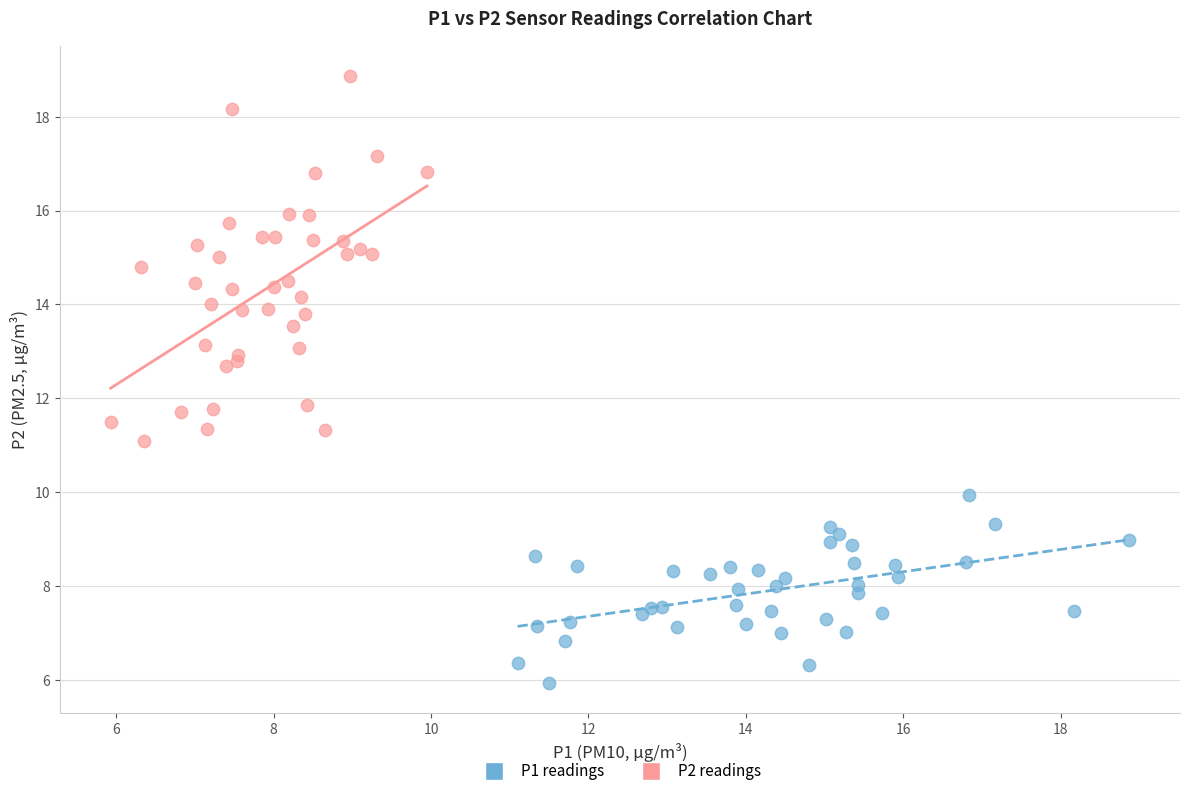

What are all the series names shown in the legend?

P1 readings, P2 readings